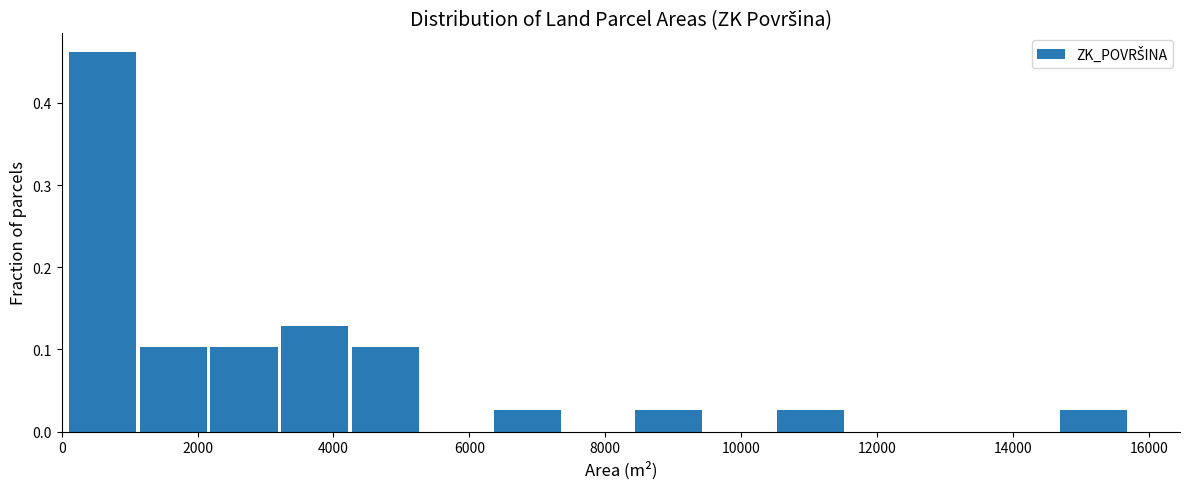

How tall is the bar that spans 14600 to 15800 on the x-axis? Neither the bar edges nor the heights are printed on the chart, so give them approximately, as read against the axes.

0.03